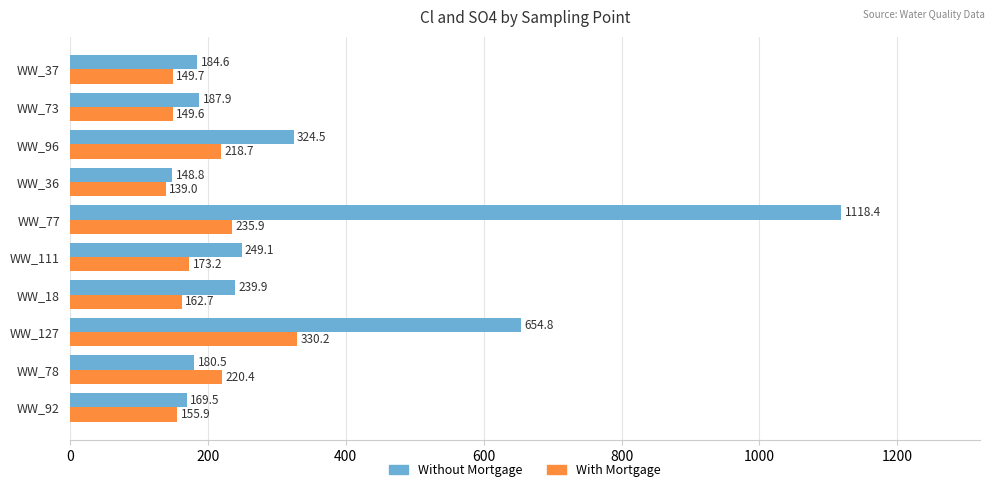

Rank the series by their average value, from lowest to highest.

With Mortgage, Without Mortgage